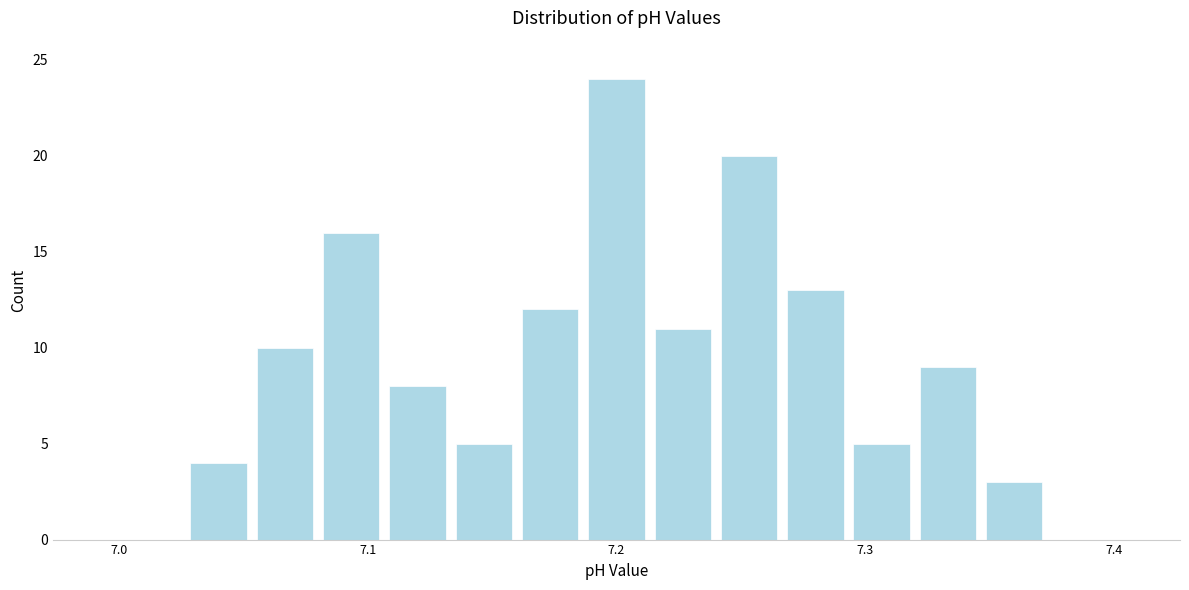

Around what value on the x-axis is the tallest bar? Give the approximate position of its centre, as read against the axis.

7.20